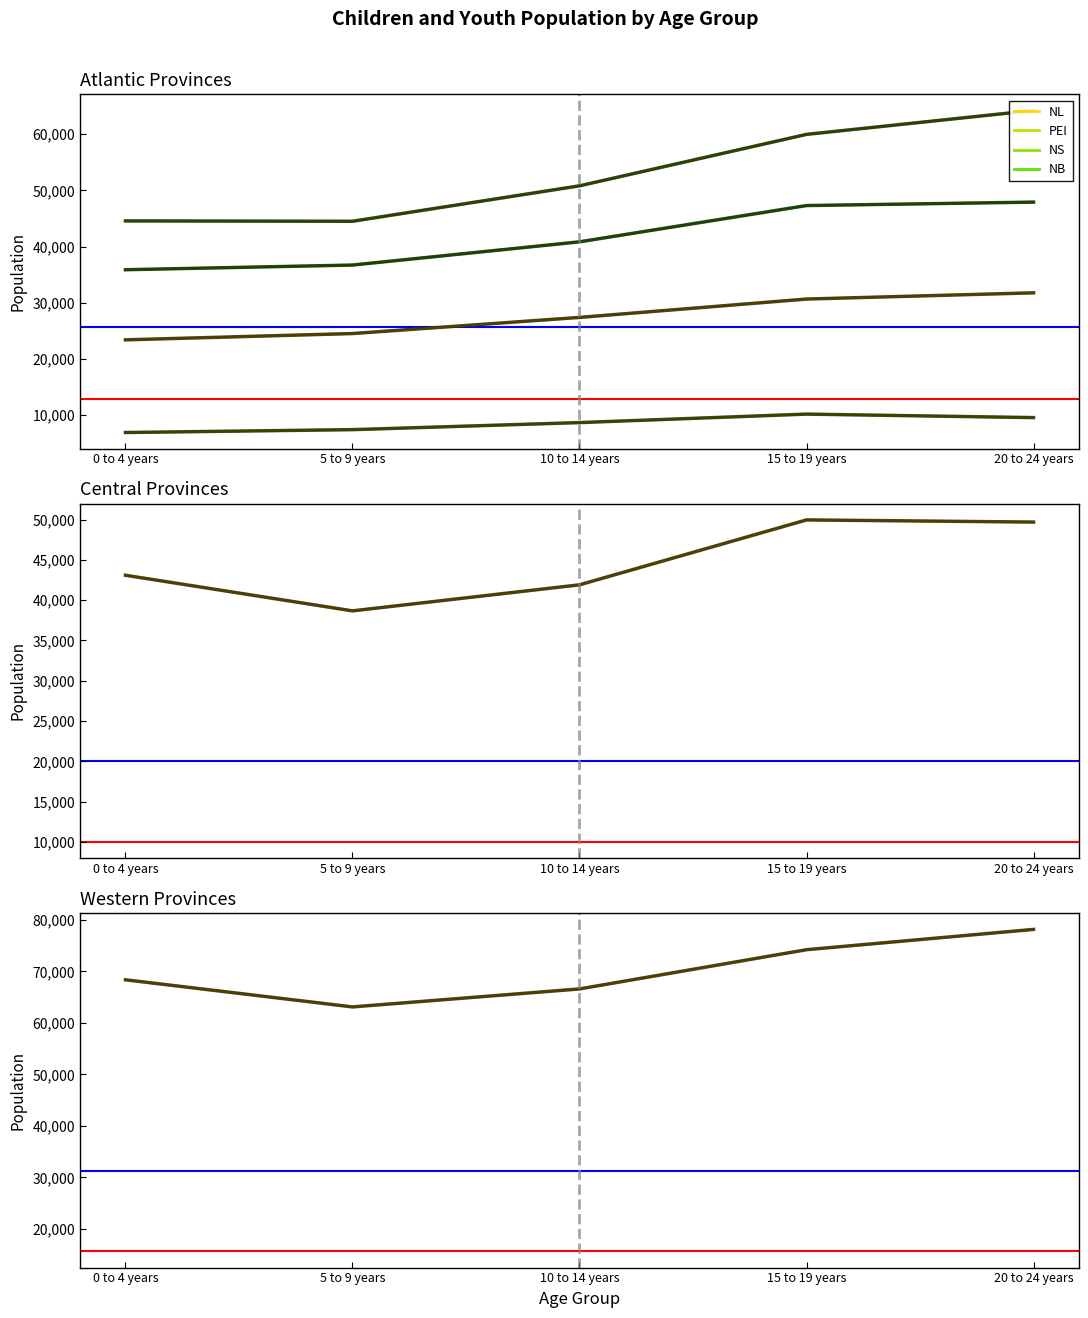

Is this an area chart (filled region under the line)?

No